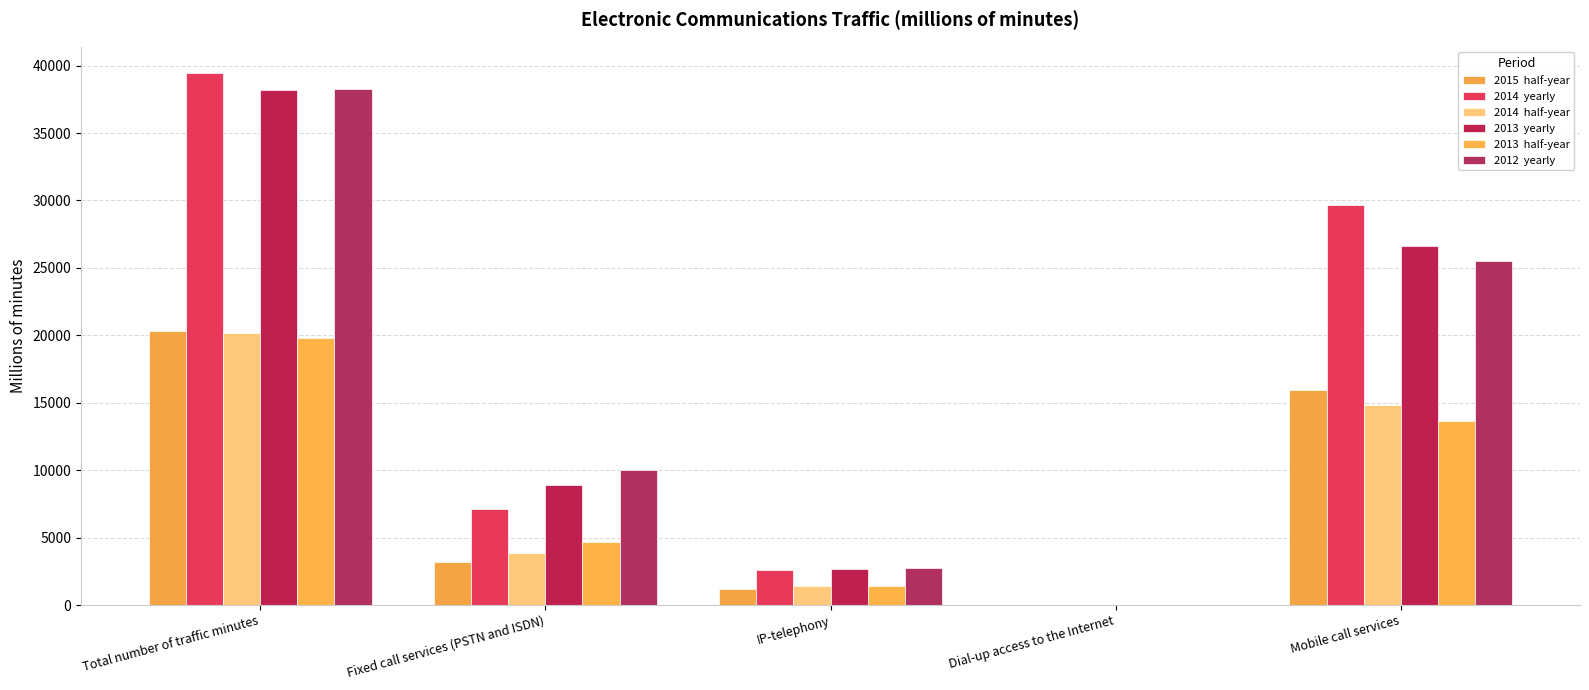

How many series are shown in this chart?

6